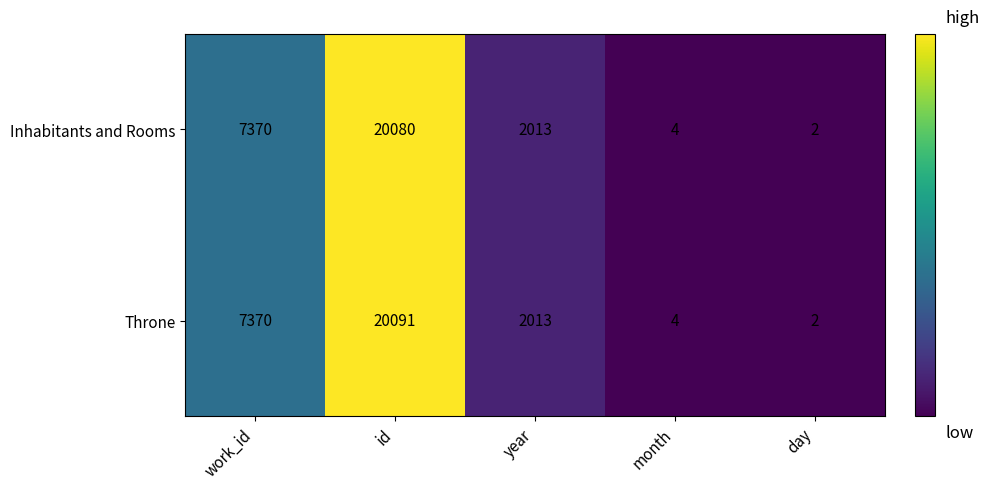

Is the value of Inhabitants and Rooms at month greater than the value of Throne at day?

Yes